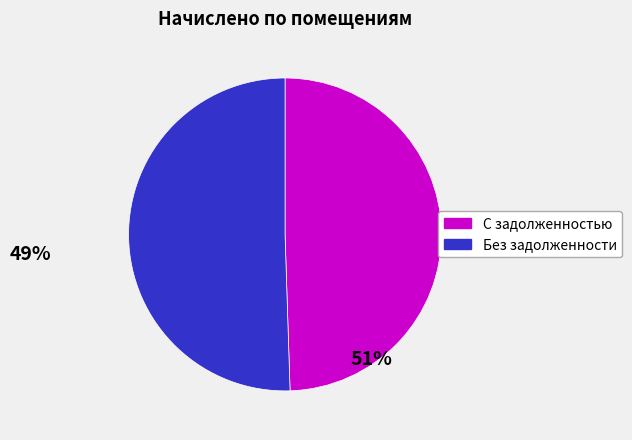

Is there any slice that represents more than half of the pie?

Yes